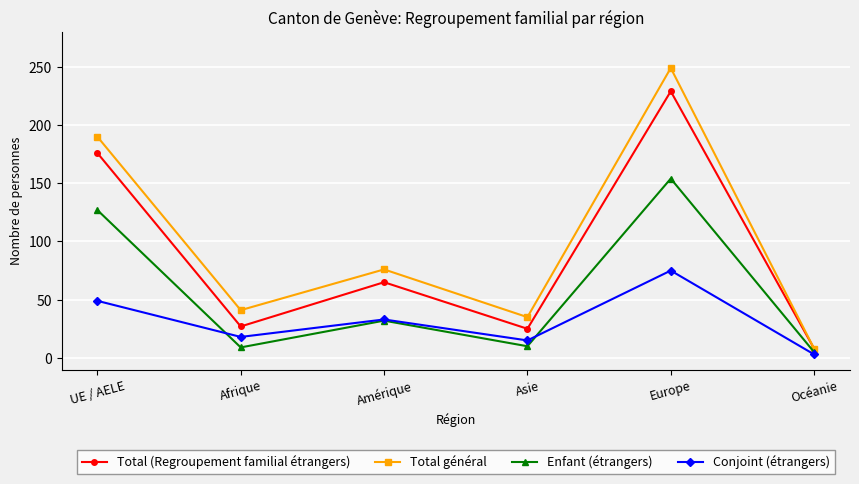

What is the sum of the Conjoint (étrangers) values at Afrique and Amérique?

51